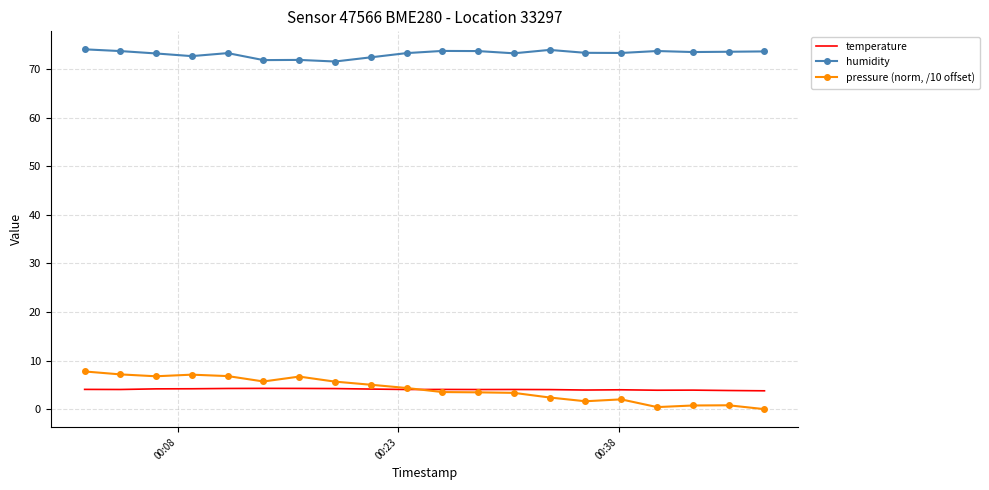

Which series has the largest range (max minus min)?

pressure (norm, /10 offset)